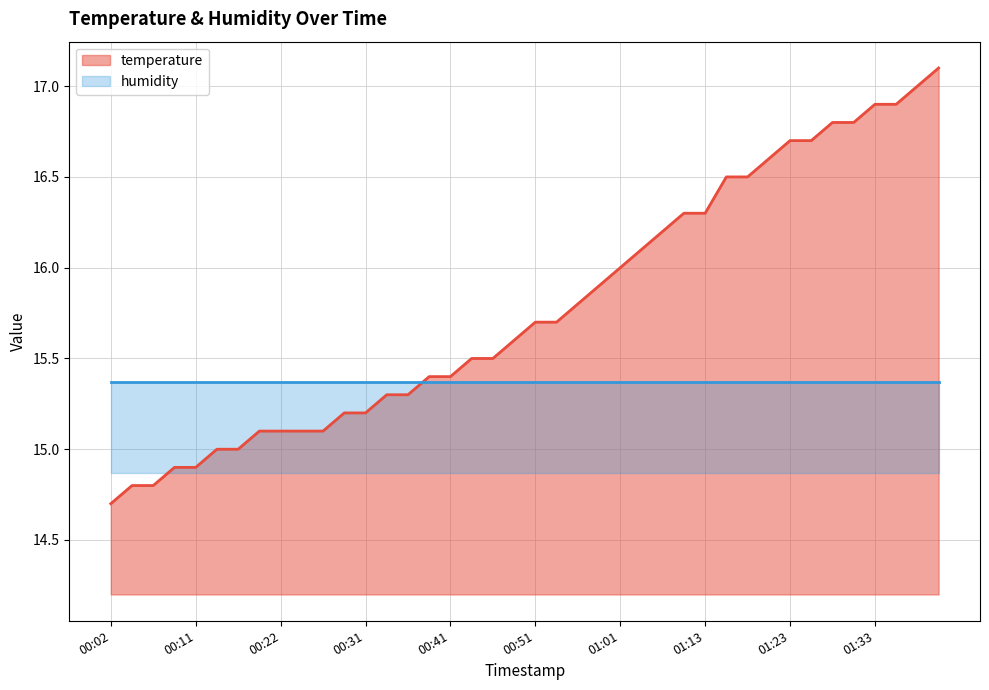

How many values are below 15?

5